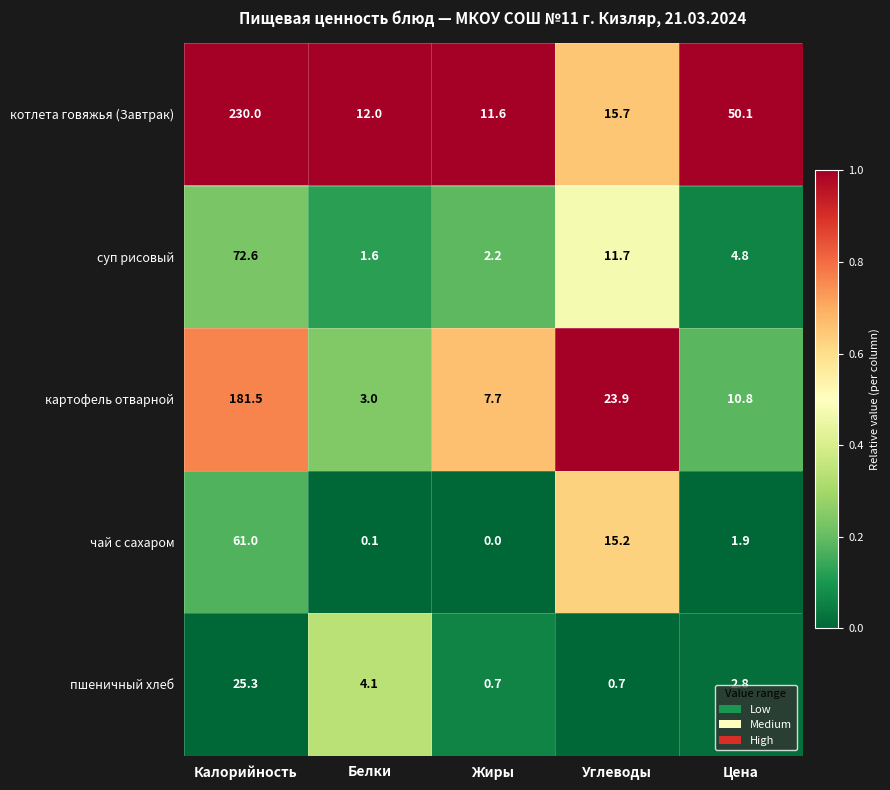

At which label does картофель отварной reach its minimum?

Белки